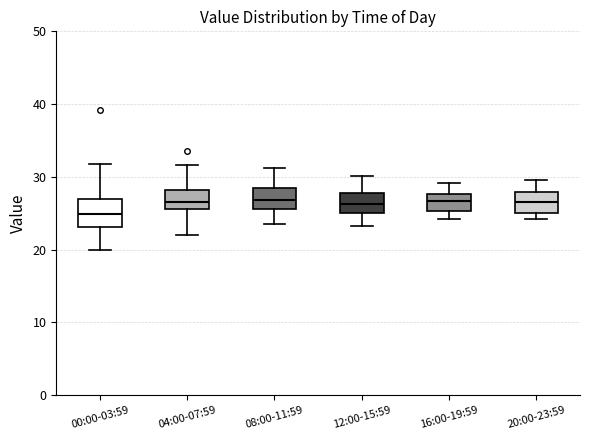

Where is the upper edge of the box for 08:00-11:59 on the y-axis? The values are not printed on the chart, so give them approximately, as read against the axis.

28